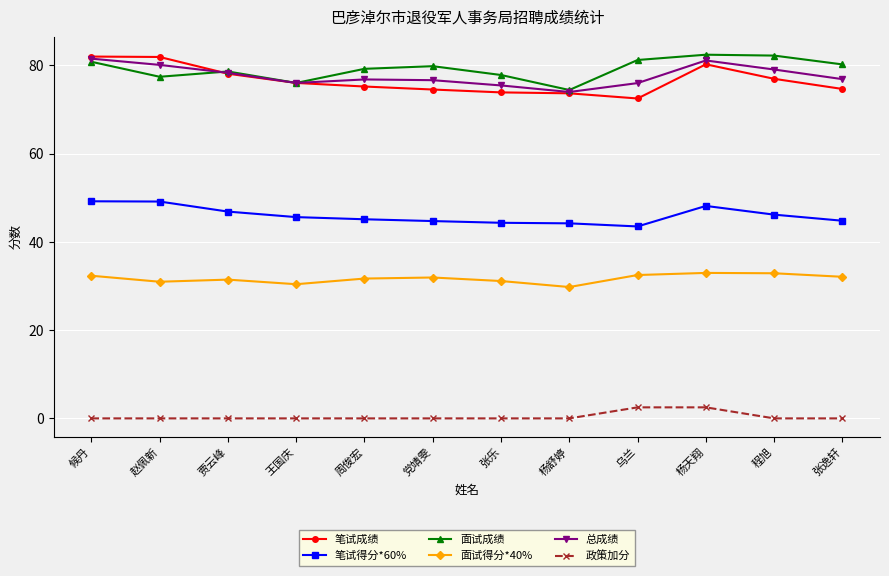

How many distinct data groups are displayed?

6